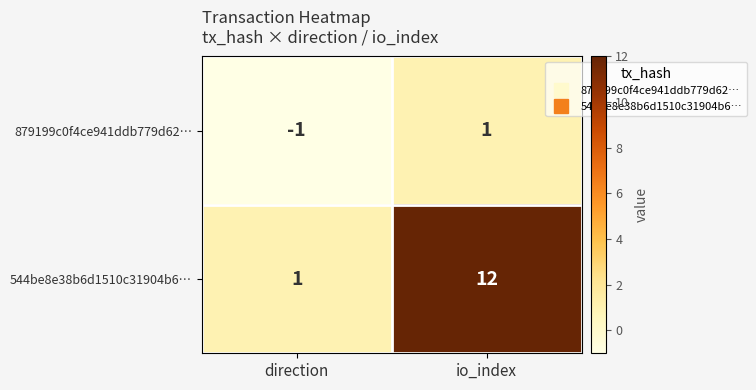

True or false: 544be8e38b6d1510c31904b6… has a value of 6 at io_index.

False